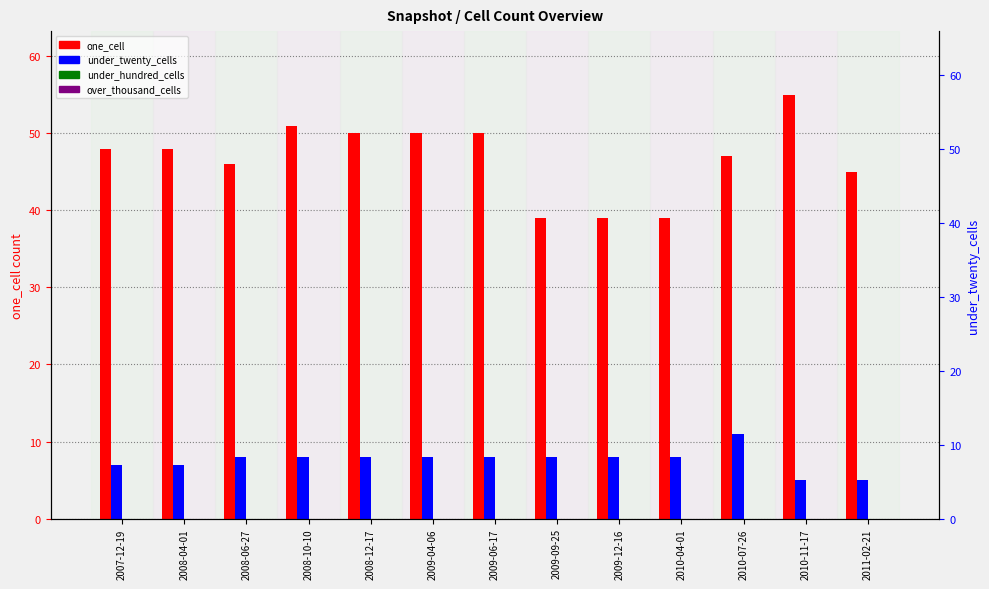

How many data points in one_cell are above 48?

5